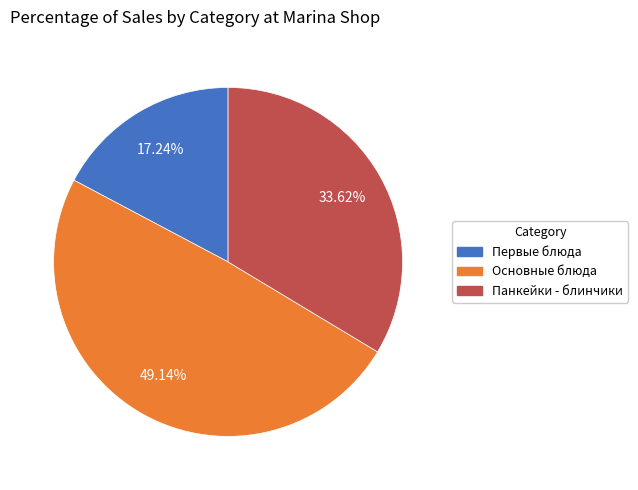

Does any single category account for the majority?

No